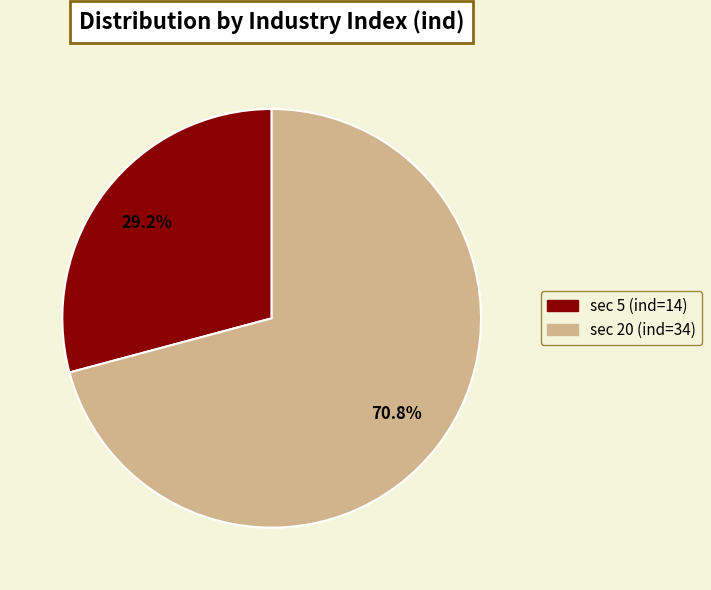

Is there a majority slice in this chart?

Yes